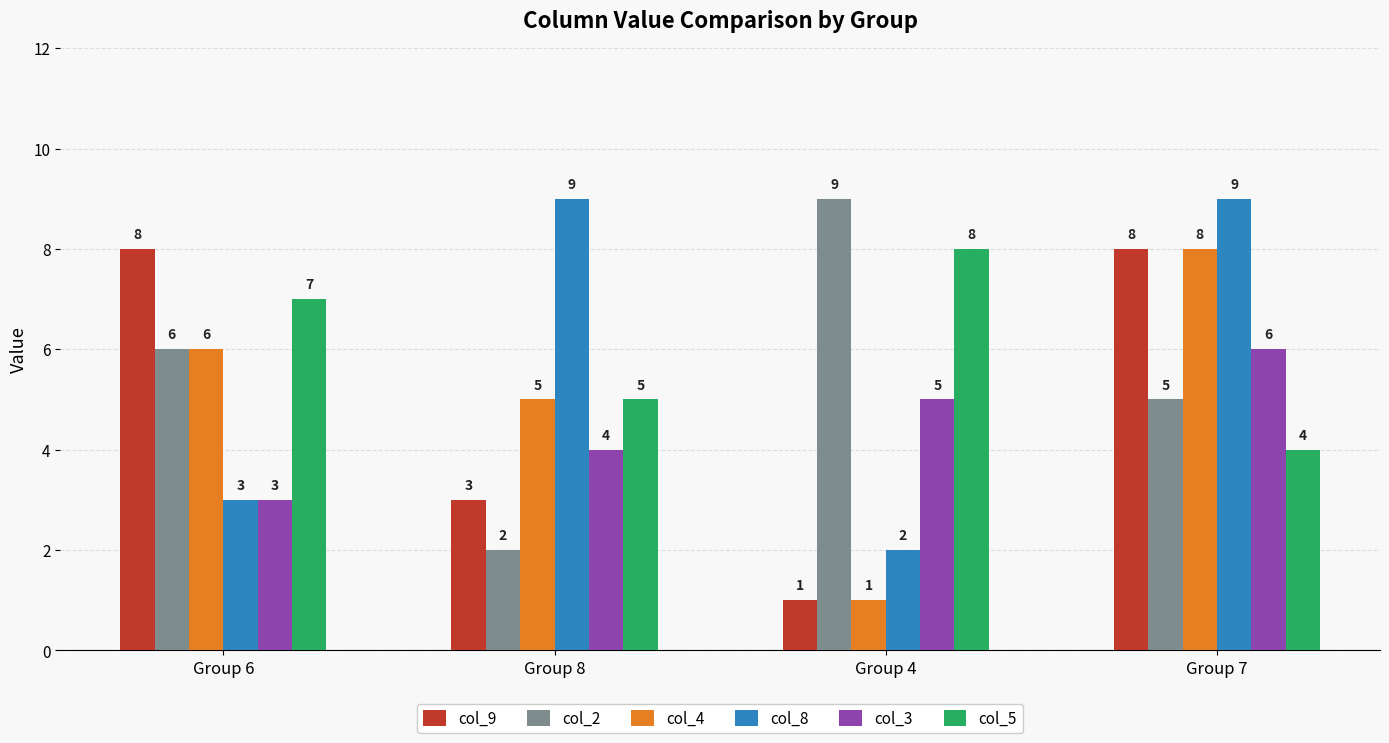

At which label is col_8 closest to 5?

Group 6